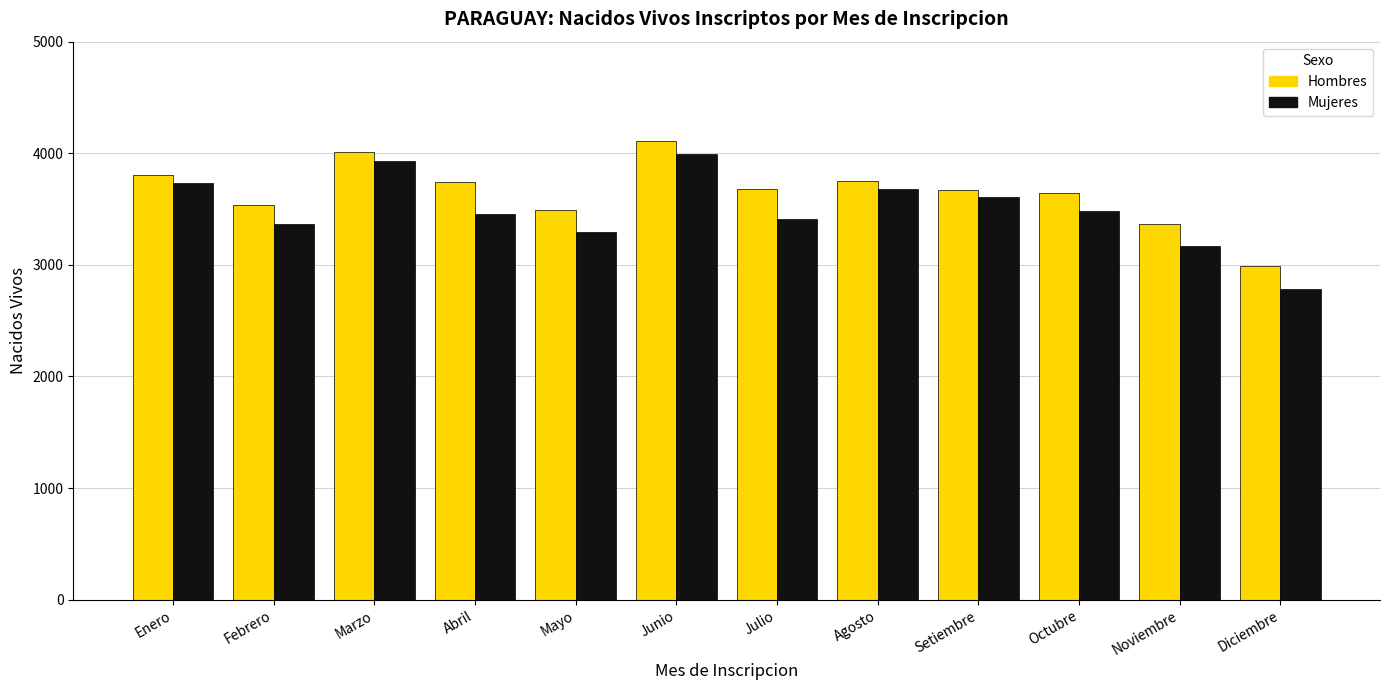

At which category is the sum across all series the highest?

Junio